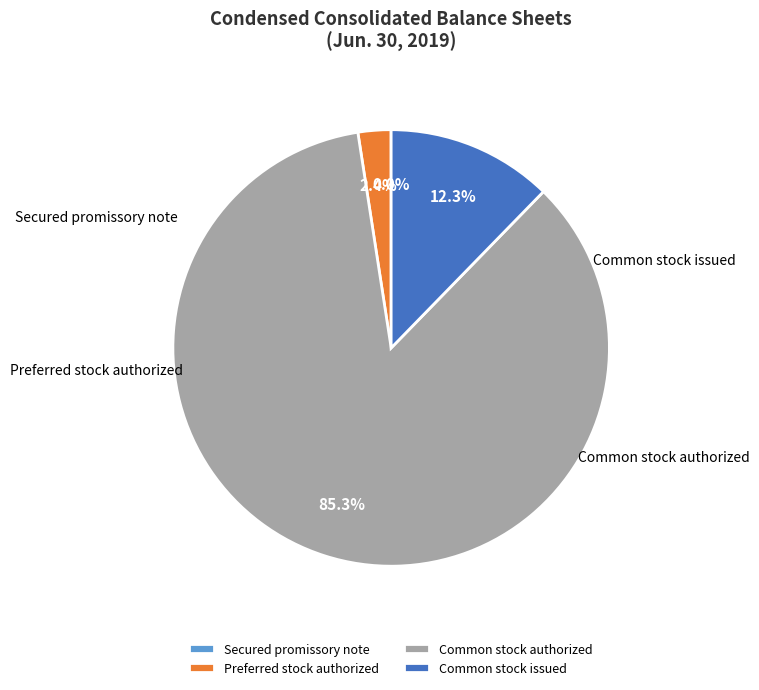

What is the ratio of the value at Common stock issued to the value at Common stock authorized?

0.1